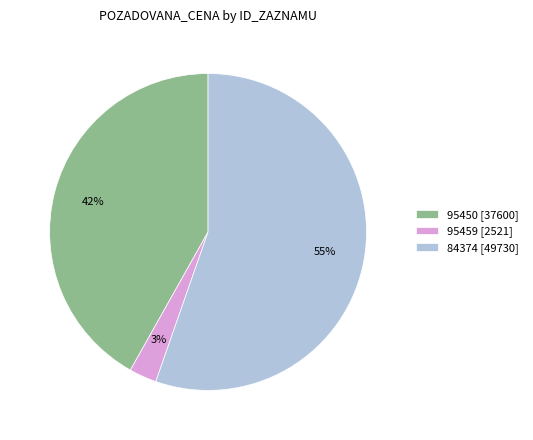

What percentage is the 95459 slice, to the nearest percent?

3%